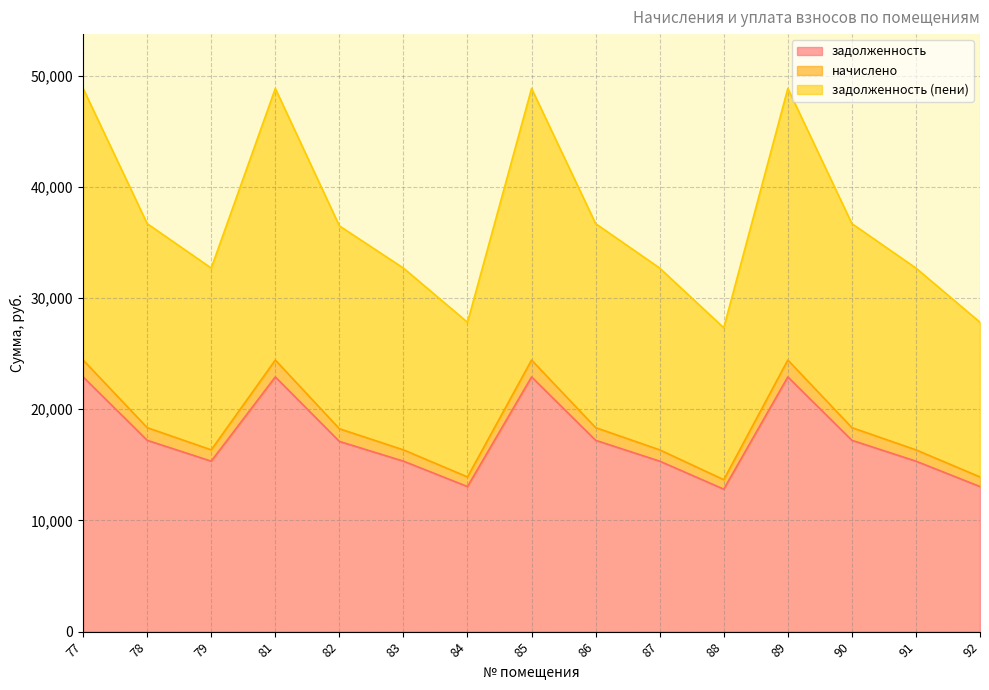

Reading left to right, transcribe all the data shown in this chart.

задолженность: 77=22906.6	78=17205.6	79=15331.0	81=22906.6	82=17105.6	83=15331.0	84=13045.4	85=22906.6	86=17205.6	87=15331.0	88=12814.3	89=22906.6	90=17205.6	91=15331.0	92=13045.4
начислено: 77=24423.8	78=18345.3	79=16346.5	81=24423.8	82=18245.3	83=16346.5	84=13909.6	85=24423.8	86=18345.3	87=16346.5	88=13663.1	89=24423.8	90=18345.3	91=16346.5	92=13909.6
задолженность (пени): 77=48847.7	78=36690.5	79=32692.9	81=48847.7	82=36490.5	83=32692.9	84=27819.1	85=48847.7	86=36690.5	87=32692.9	88=27326.2	89=48847.7	90=36690.5	91=32692.9	92=27819.1